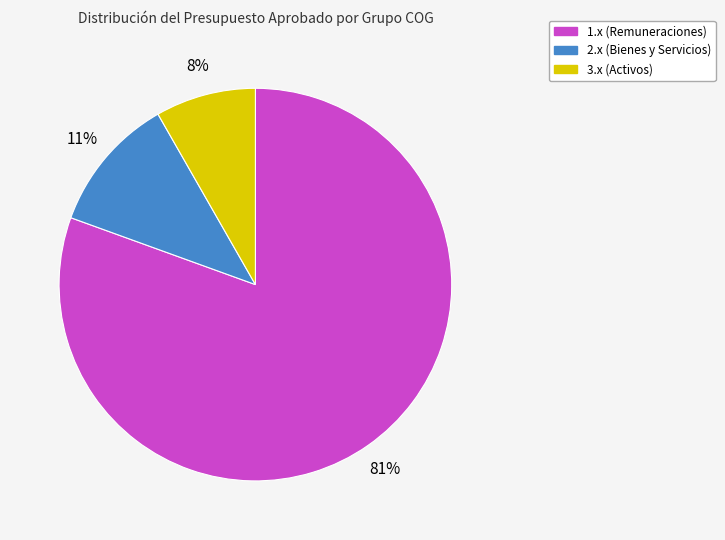

How many segments does this pie chart have?

3